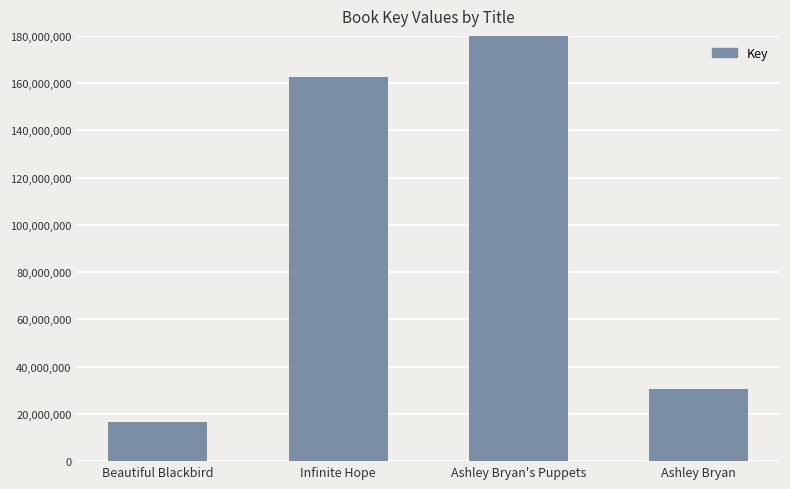

True or false: the data shows 218008637 at Ashley Bryan's Puppets.

False